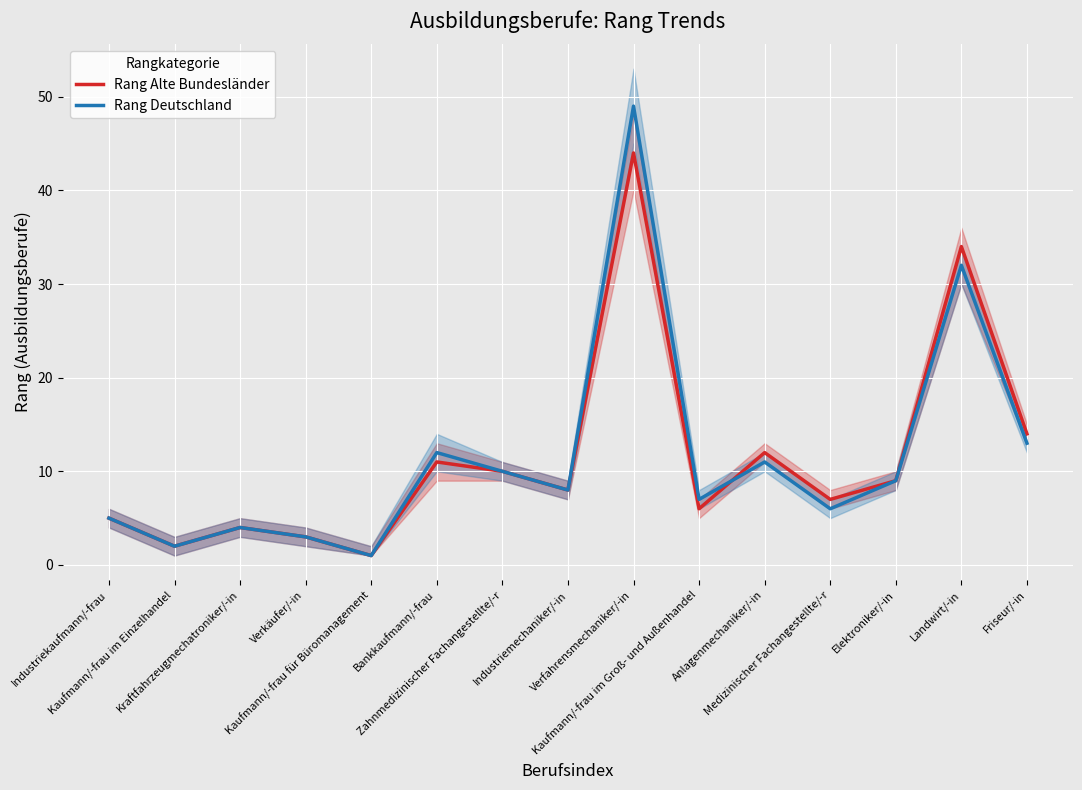

True or false: Rang Alte Bundesländer and Rang Deutschland intersect in this chart.

True